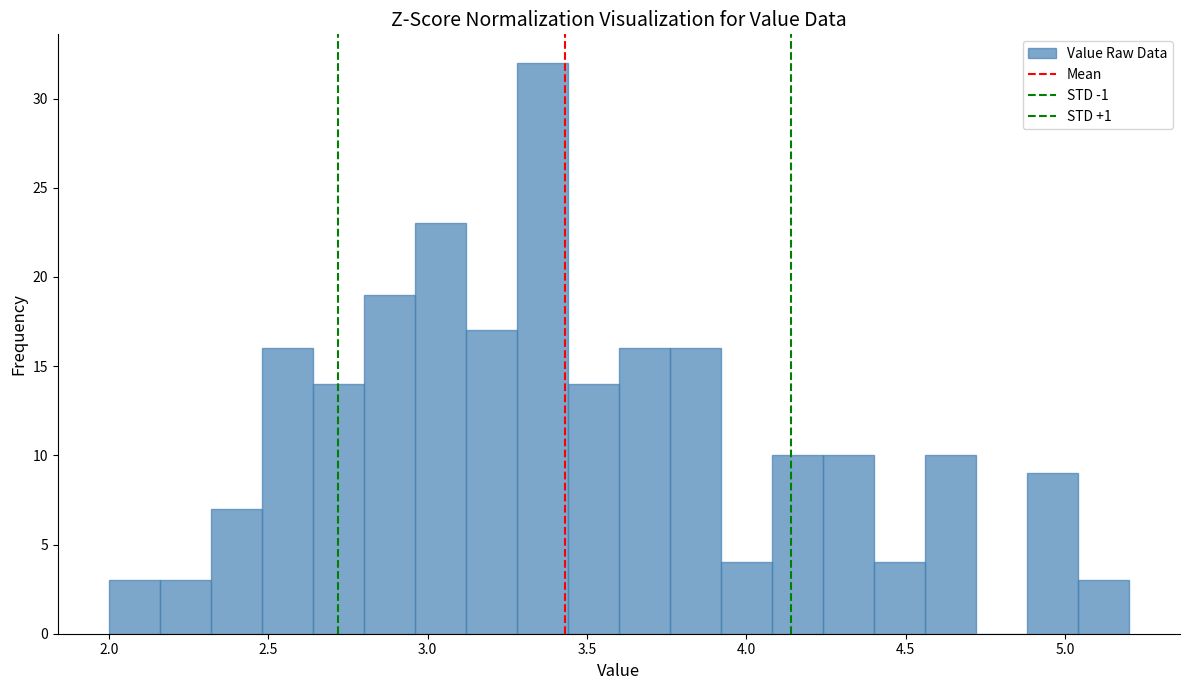

Read against the x-axis, roughly where is the centre of the tallest bar?

3.35